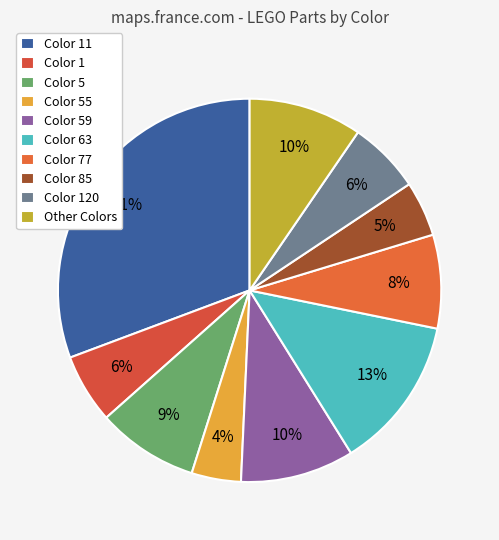

Which slice is the largest?

Color 11